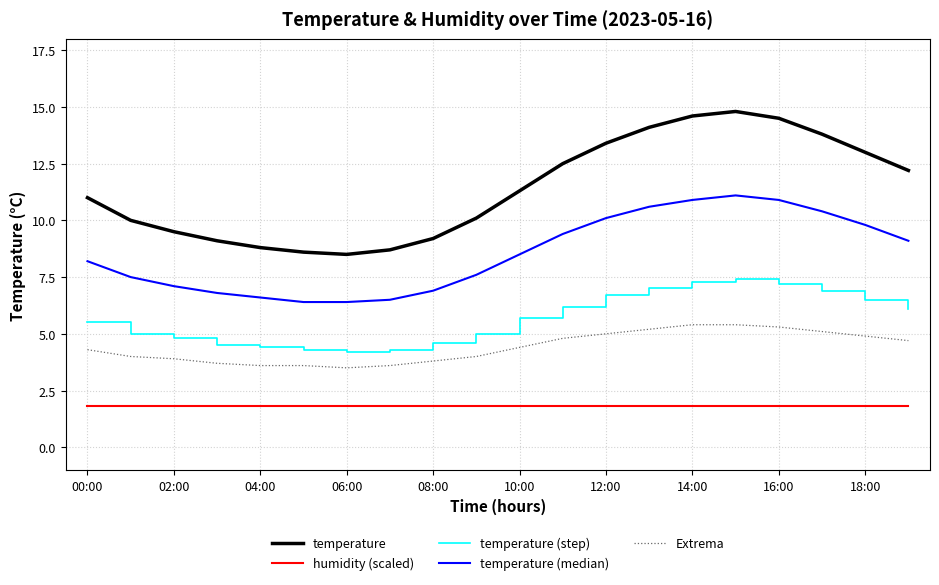

Which series has the largest total across all categories?

temperature